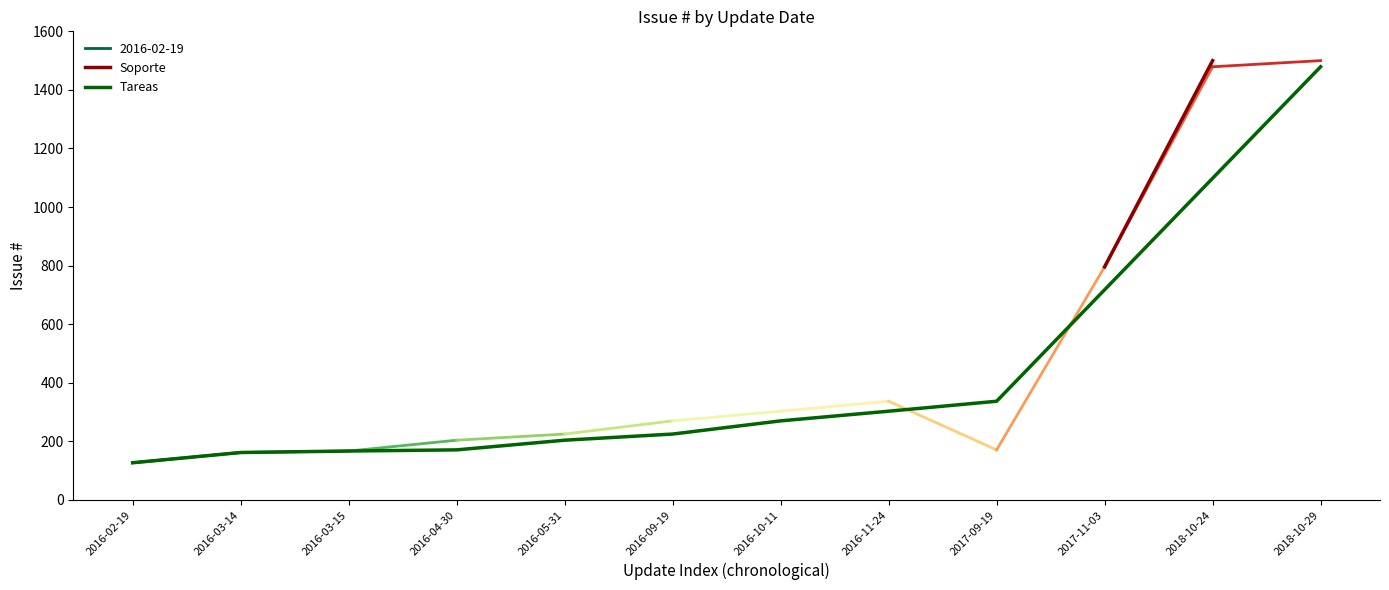

Count the number of values greater than 270.

5